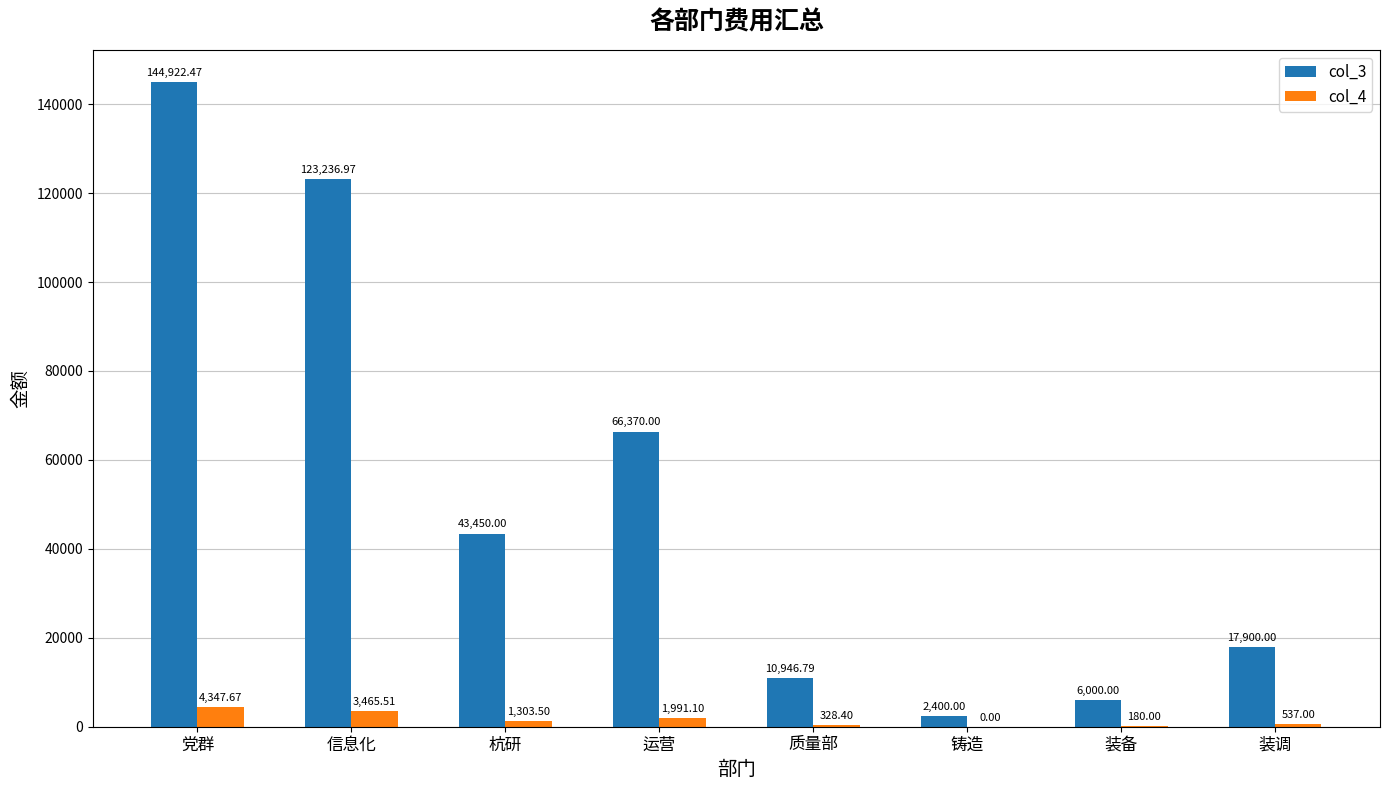

Between 信息化 and 装备, which series saw the biggest shift?

col_3